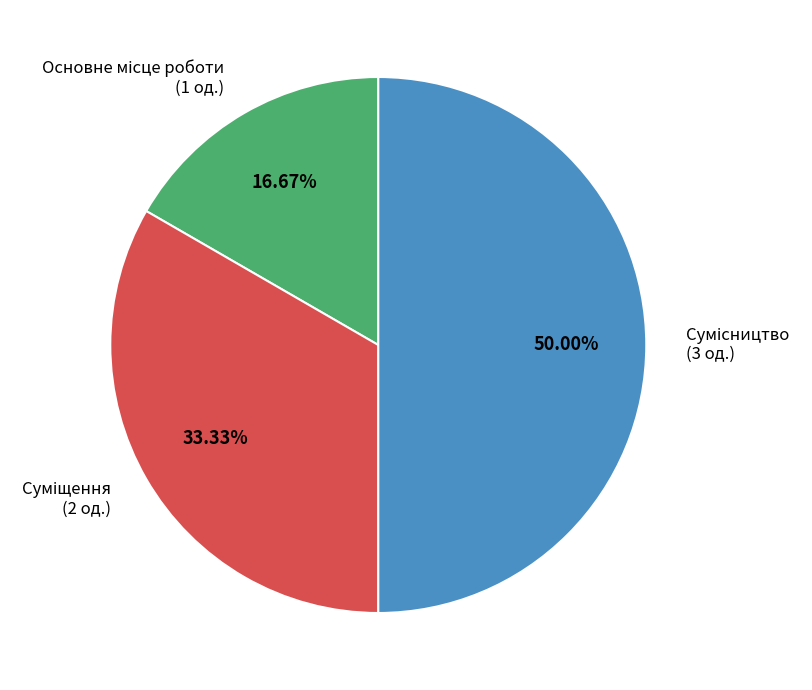

How many slices are in this pie chart?

3